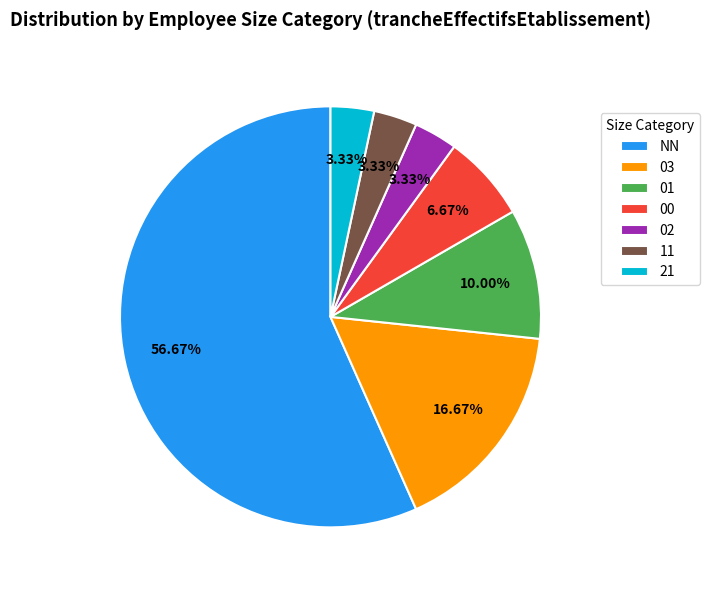

Does NN represent more than half of the total?

Yes